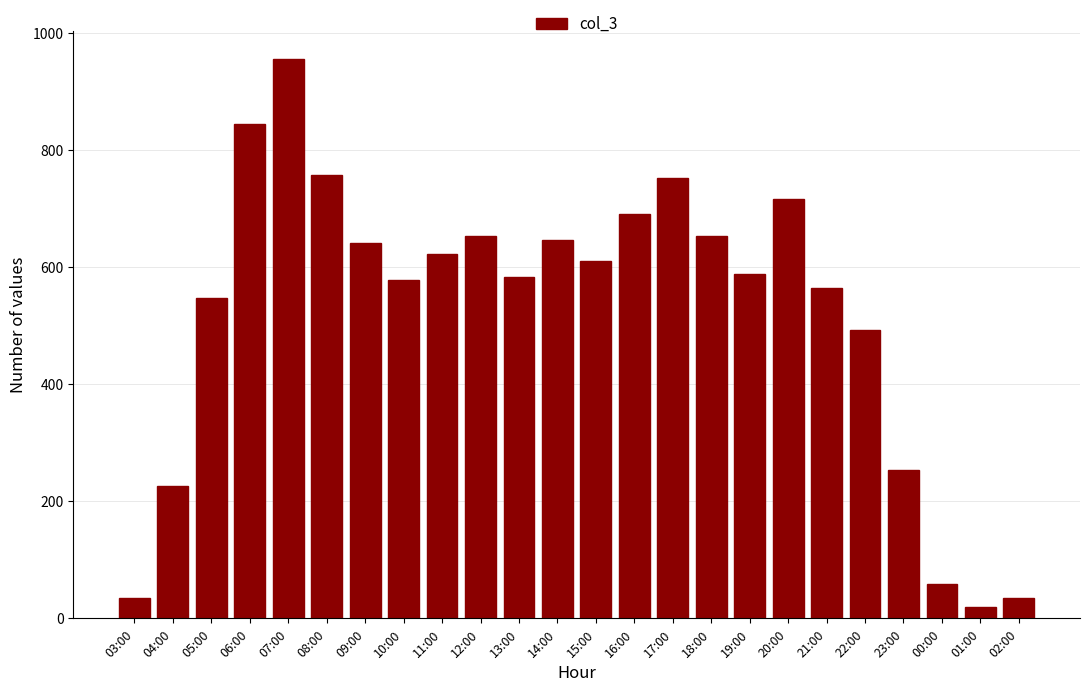

Between 17:00 and 09:00, which is larger?

17:00